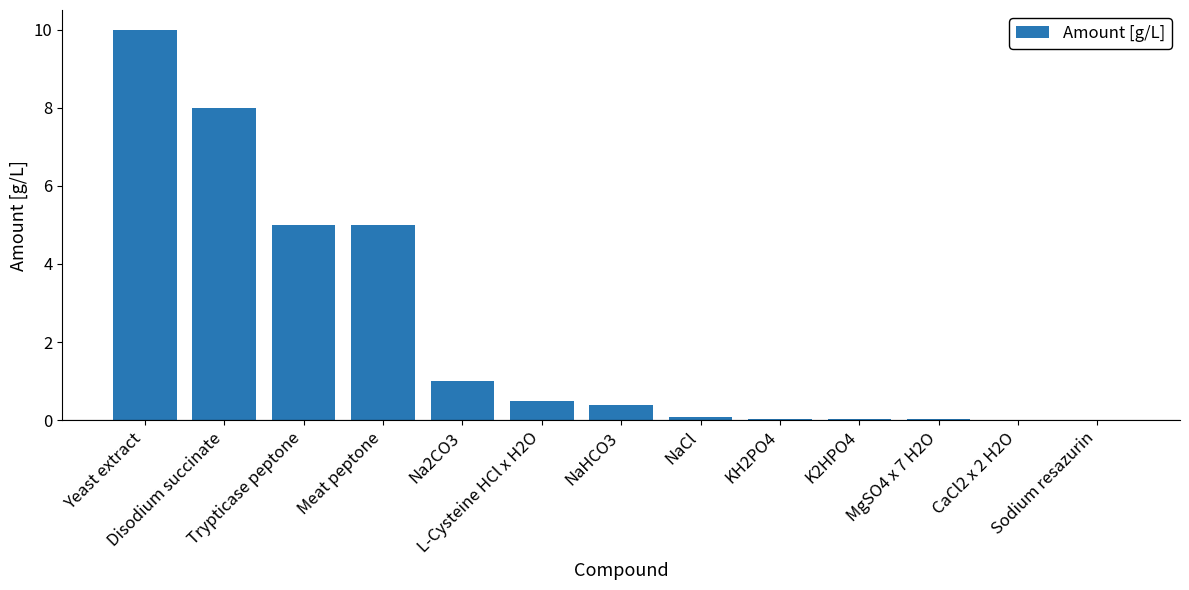

What is the maximum value shown in the chart?

10.0